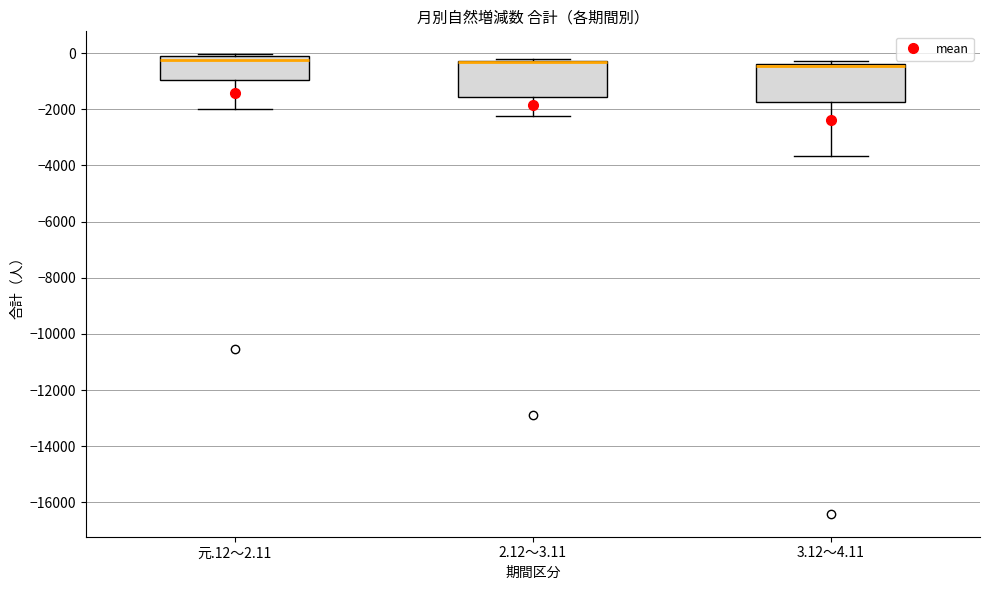

Reading left to right, transcribe this box plot: for each box, give where its median line is, the range the box spans, and where its two whiskers end, as read against the y-axis. The values are not printed on the chart, so give them approximately, as read against the axis.

元.12～2.11: median -200 (just below the box's upper edge), box -1000 to -200, whiskers -2000 to 0
2.12～3.11: median -400 (drawn on the box's upper edge), box -1600 to -200, whiskers -2200 to -200 (just above the box's upper edge)
3.12～4.11: median -400 (drawn on the box's upper edge), box -1800 to -400, whiskers -3600 to -200